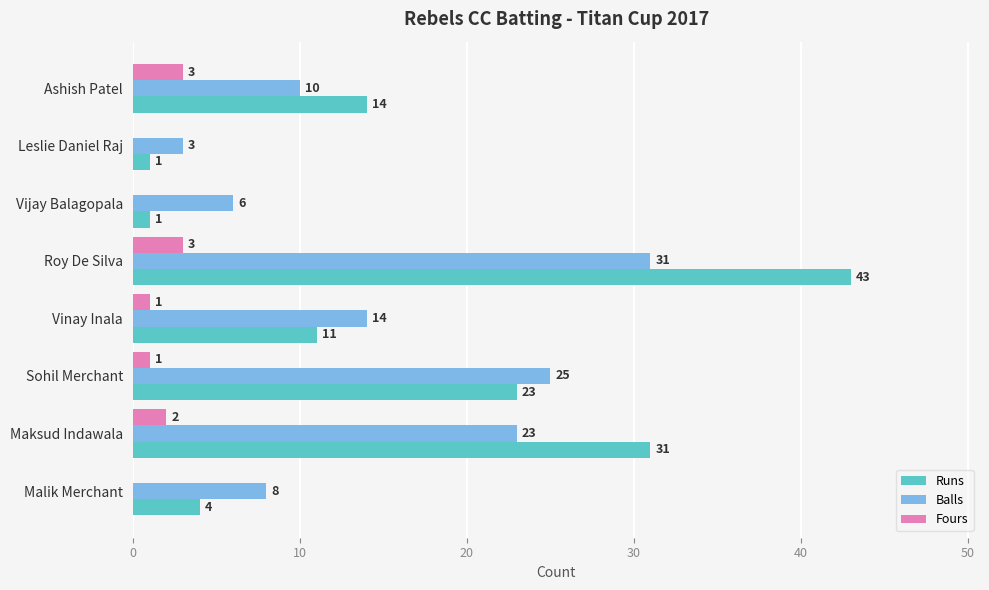

What is the greatest value displayed?

43